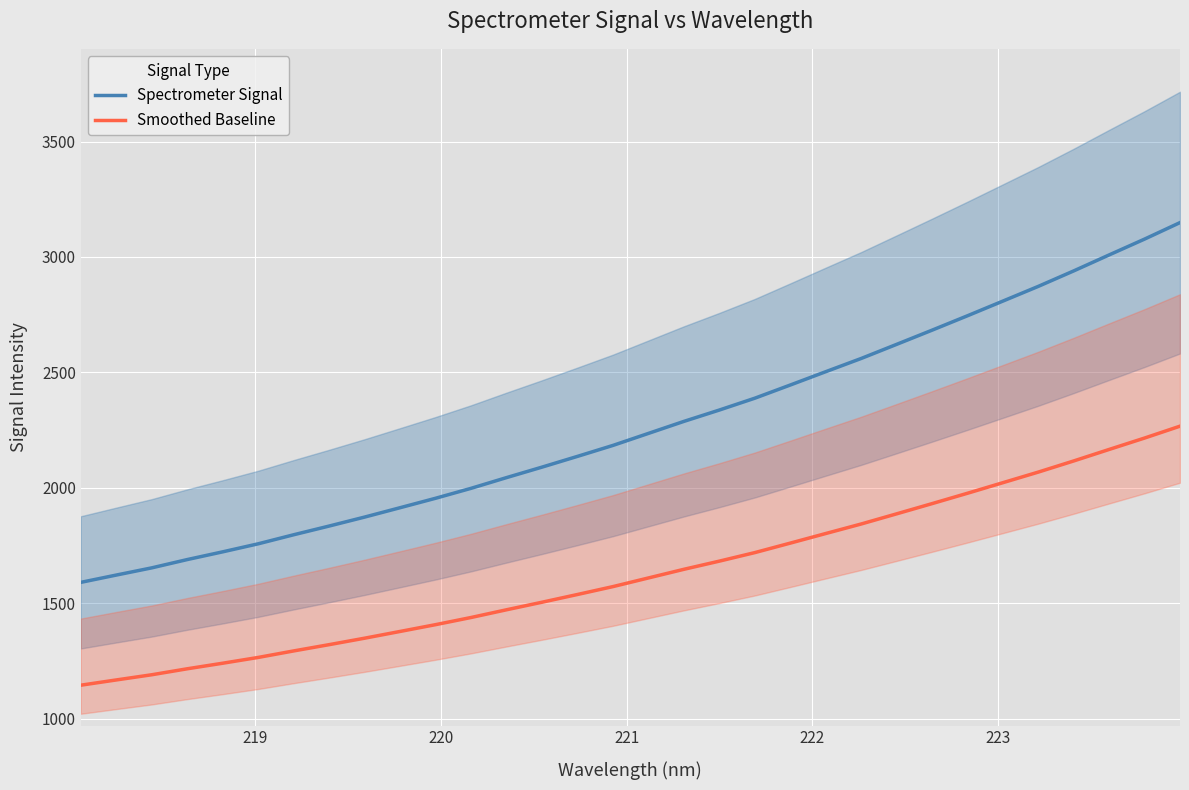

What is the maximum value for Smoothed Baseline?

2267.1